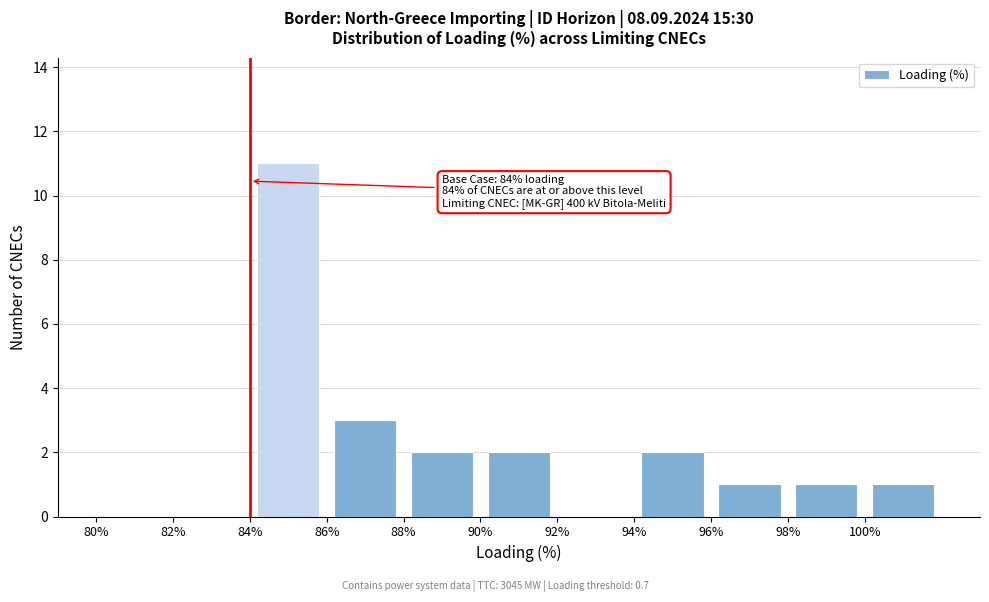

Which range on the x-axis has the tallest bar?

84 to 86